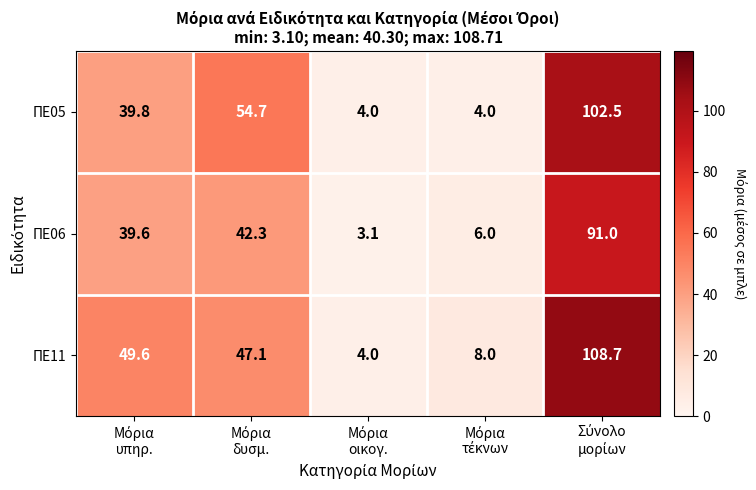

What is the average value of the ΠΕ05 series?

41.0